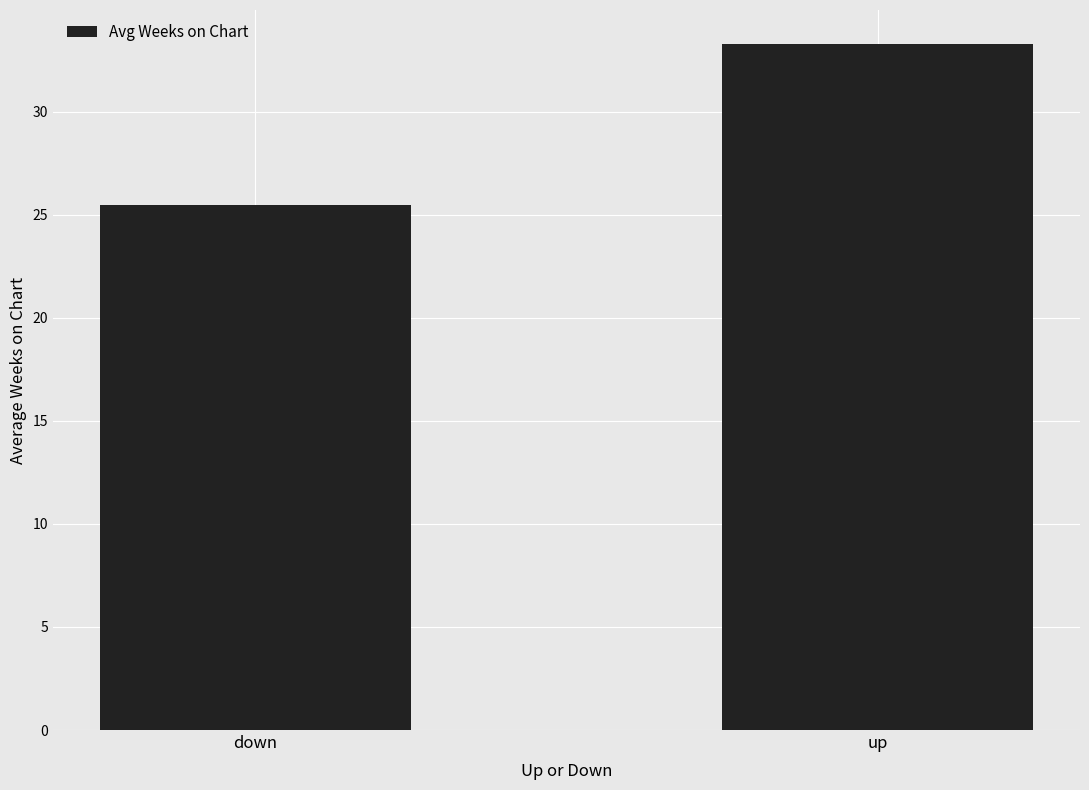

What is the label of the 1st bar from the left?

down